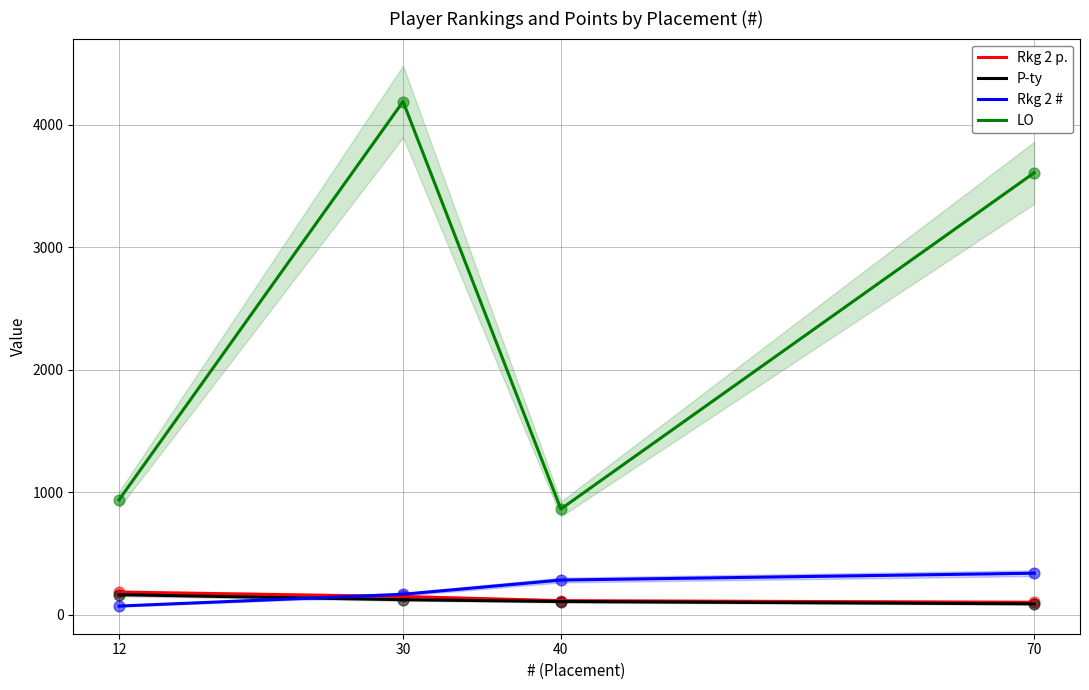

Which series contains the lowest Y value?

Rkg 2 #